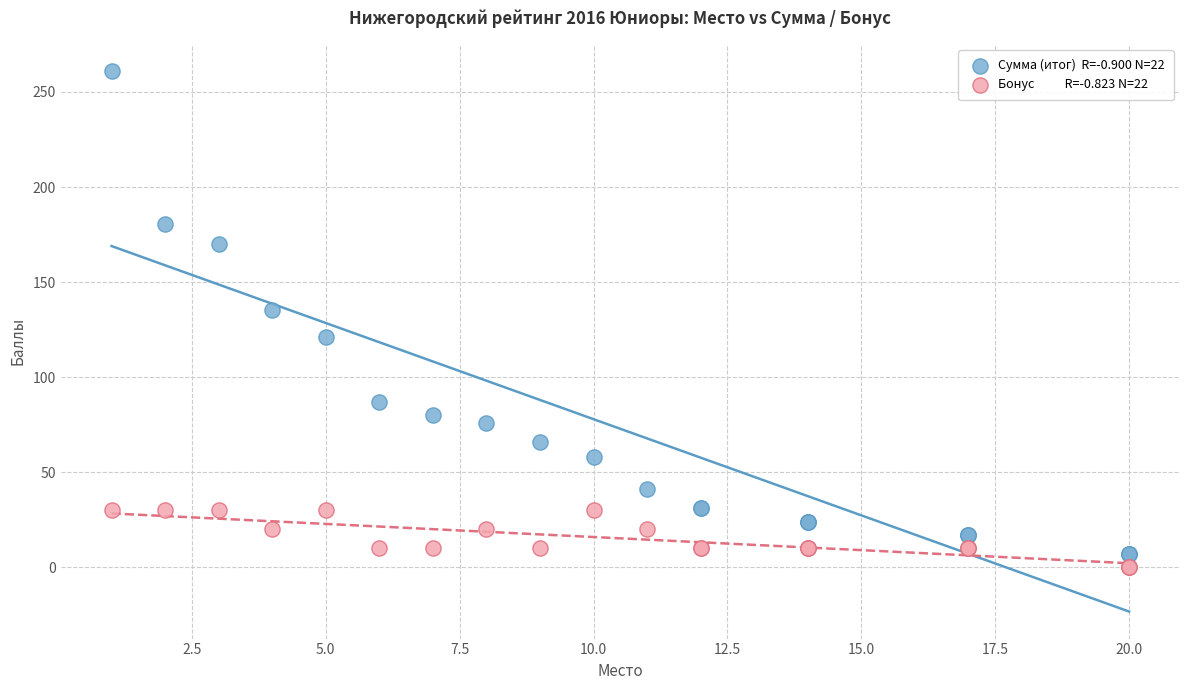

Across all series, what Y value is closest to 130?

135.5